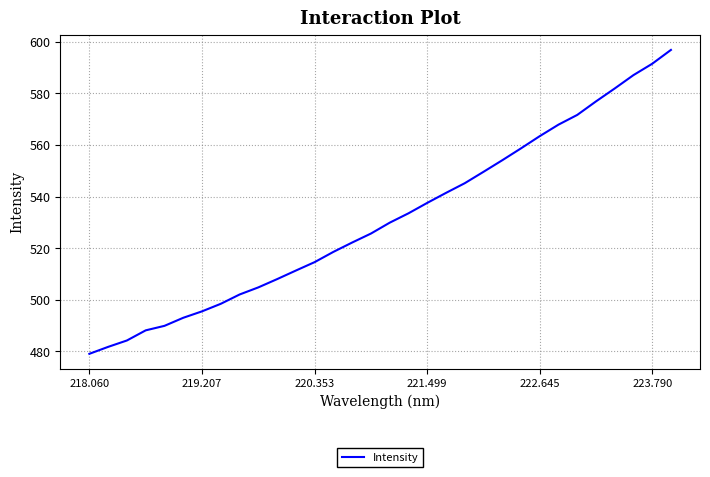

What is the difference between the maximum and minimum values?

117.9